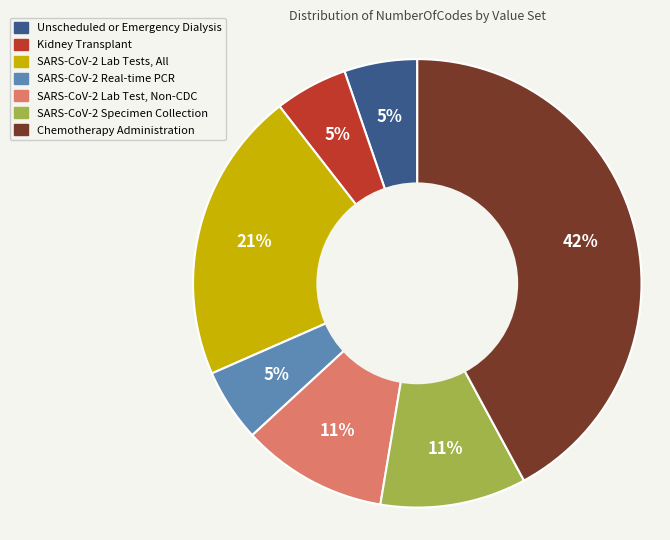

To the nearest percent, what is the combined percentage of Unscheduled or Emergency Dialysis and Chemotherapy Administration?

47%